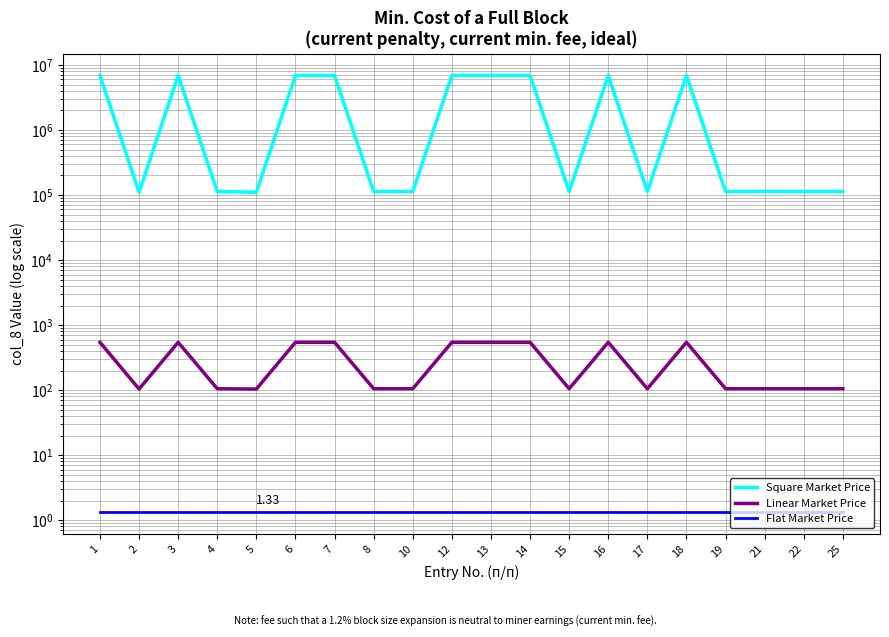

Is it true that Flat Market Price equals 1.3 at 7?

True